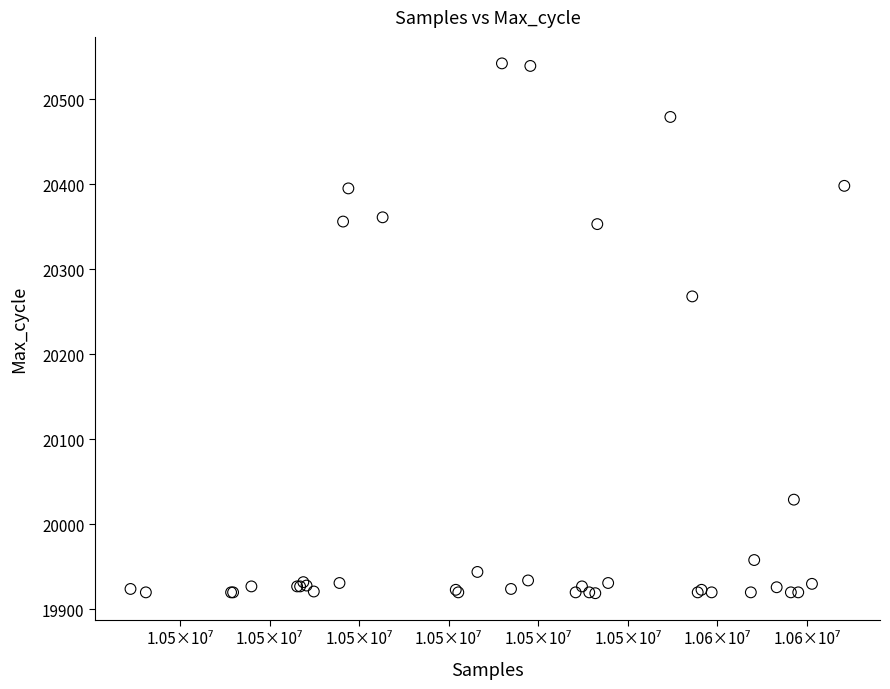

What Y value in the scatter plot is closest to 20230?

20268